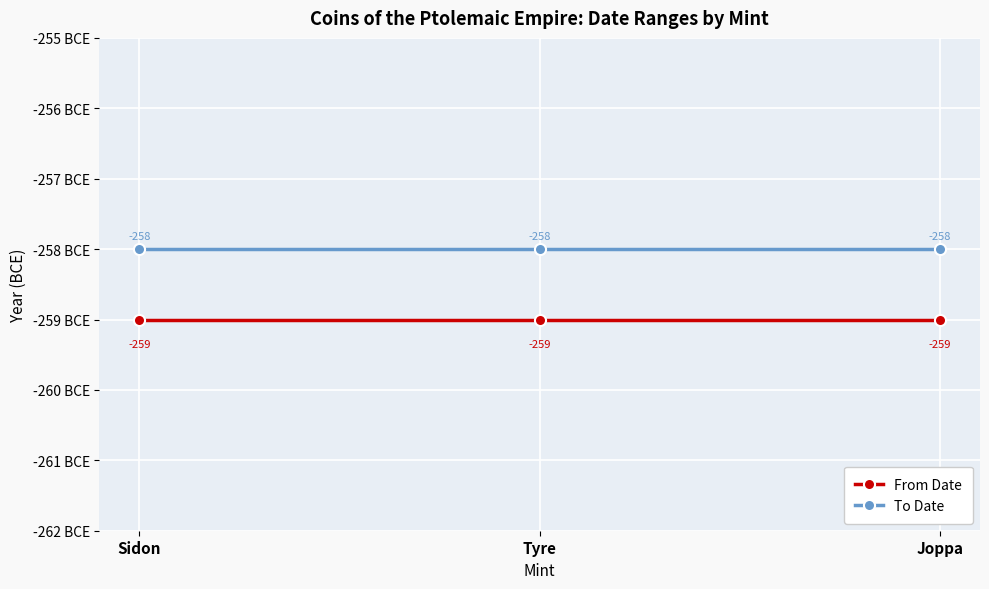

Where is From Date nearest to the value -259?

Sidon